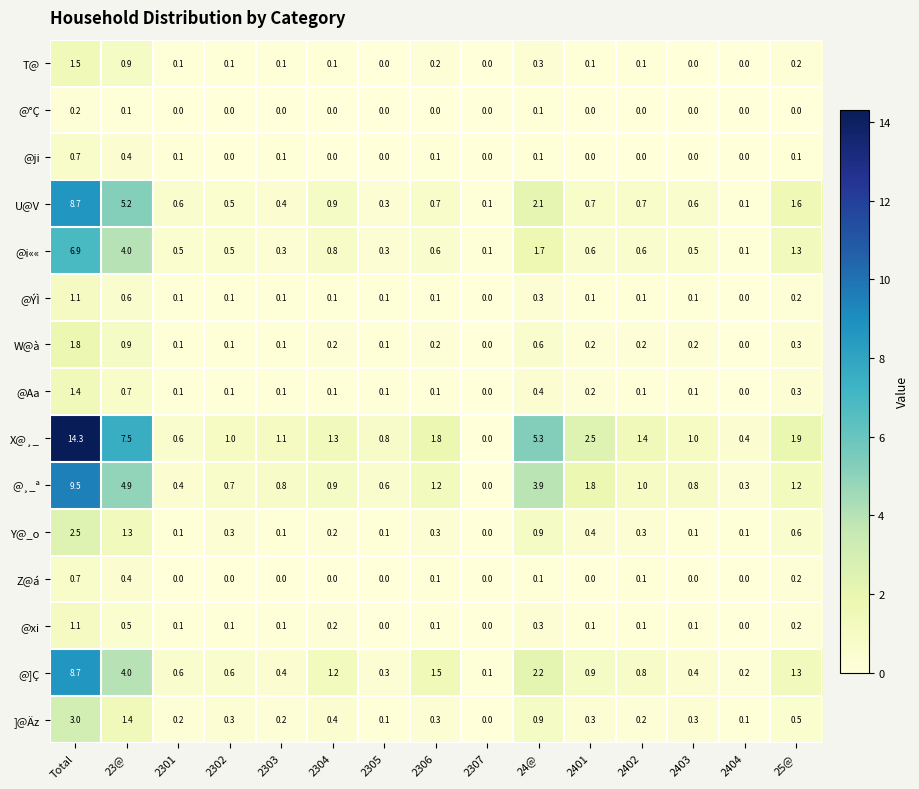

At which label is @¸_ª closest to 4?

24@